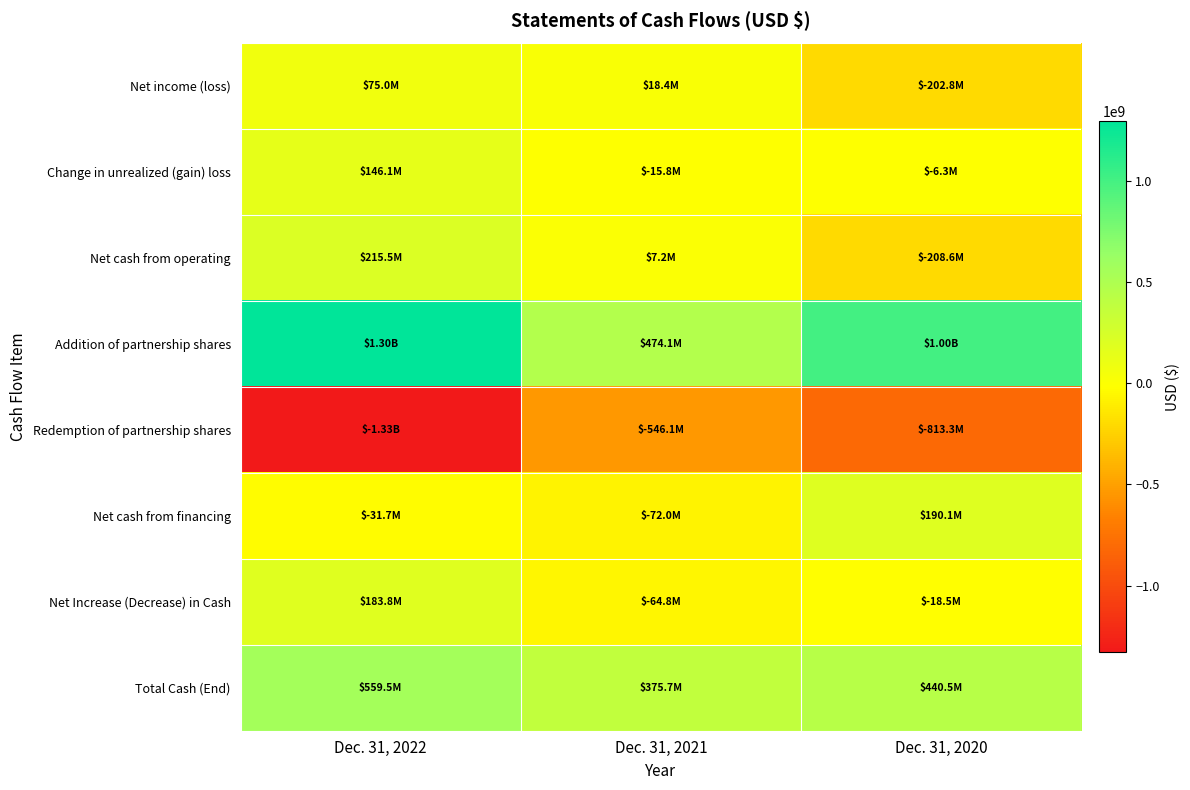

How many categories are shown in the chart?

3